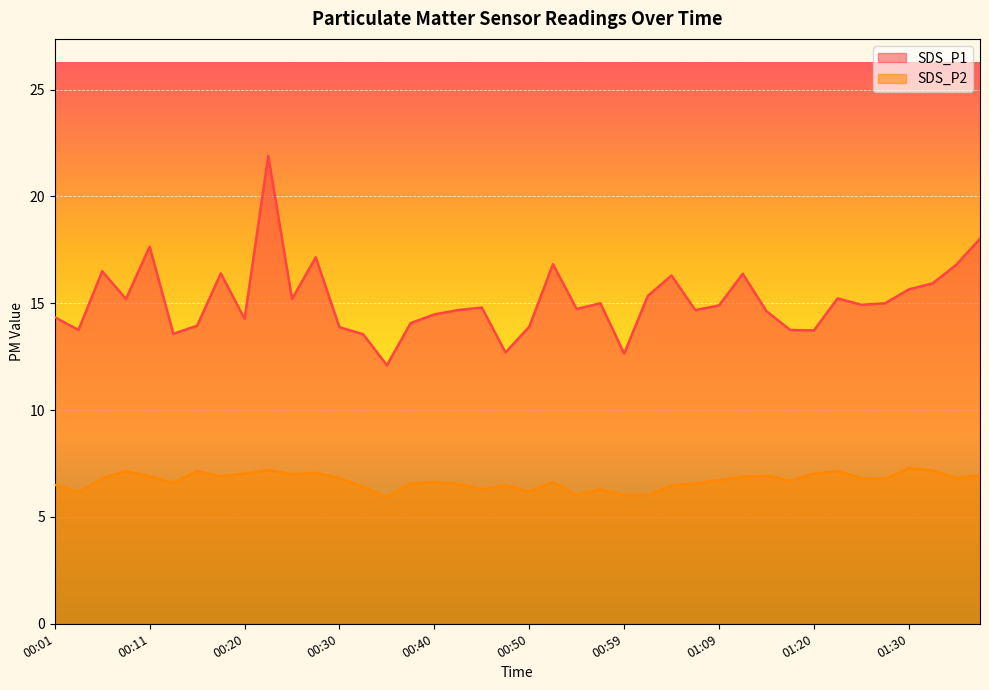

The SDS_P1 series shows 26.2 at 01:23. True or false?

False